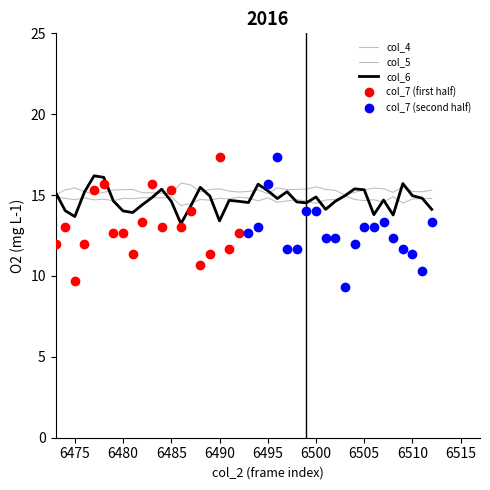

How many intersections are there between col_4 and col_6?

13